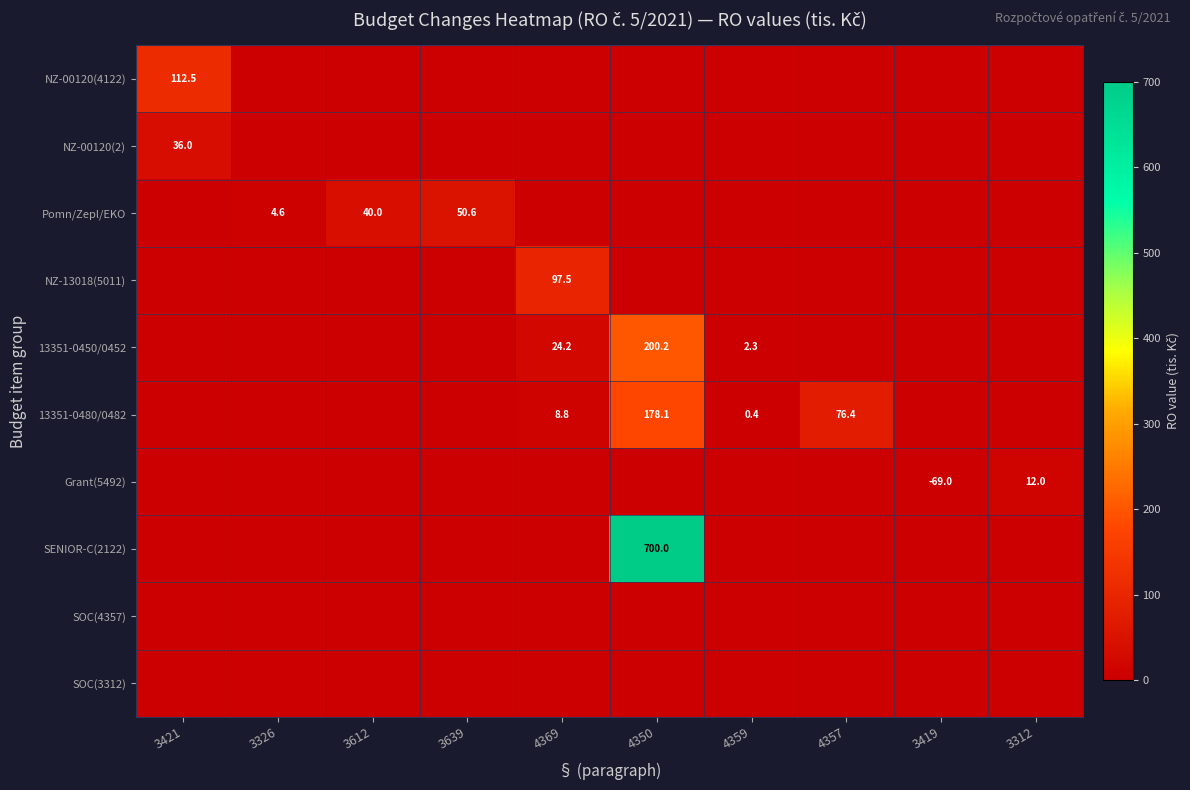

The 13351-0450/0452 series shows 10.7 at 4369. True or false?

False